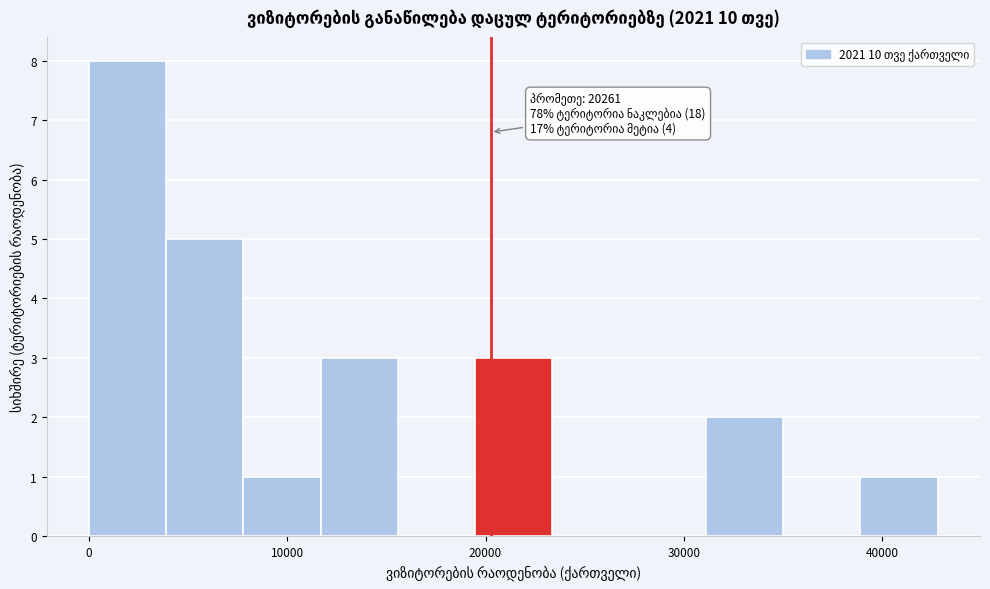

Read against the x-axis, roughly where is the centre of the tallest bar?

2000